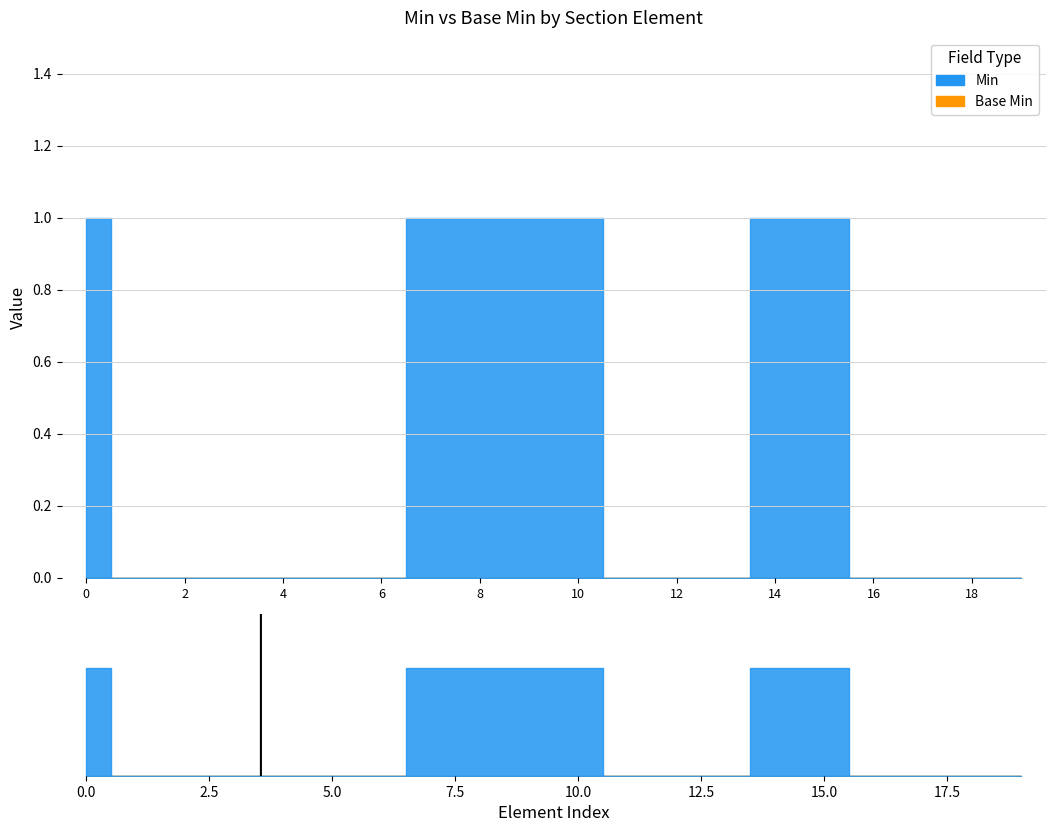

The value of Base Min at Section.templateId is 0. True or false?

True